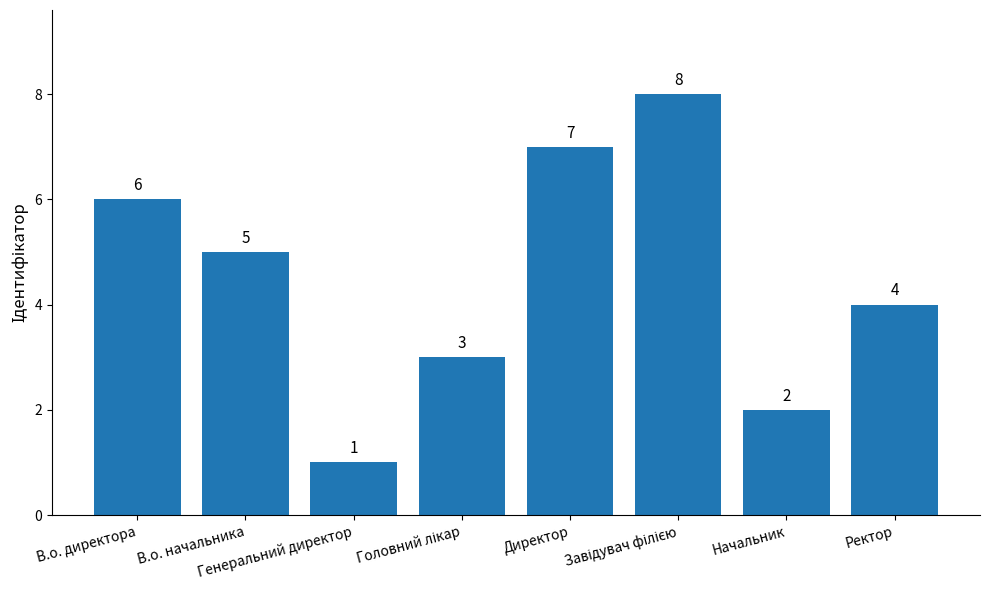

What is the greatest value displayed?

8